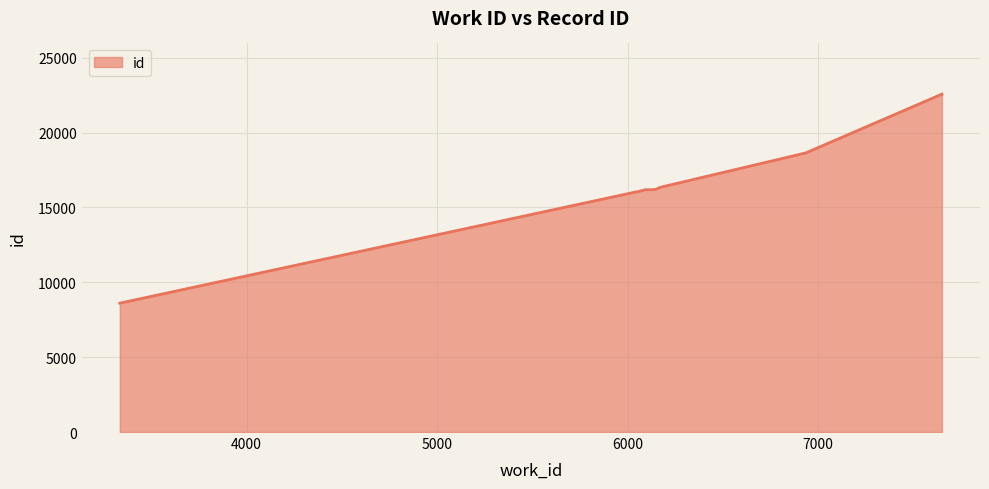

What is the difference between the second highest and second lowest values?

2610